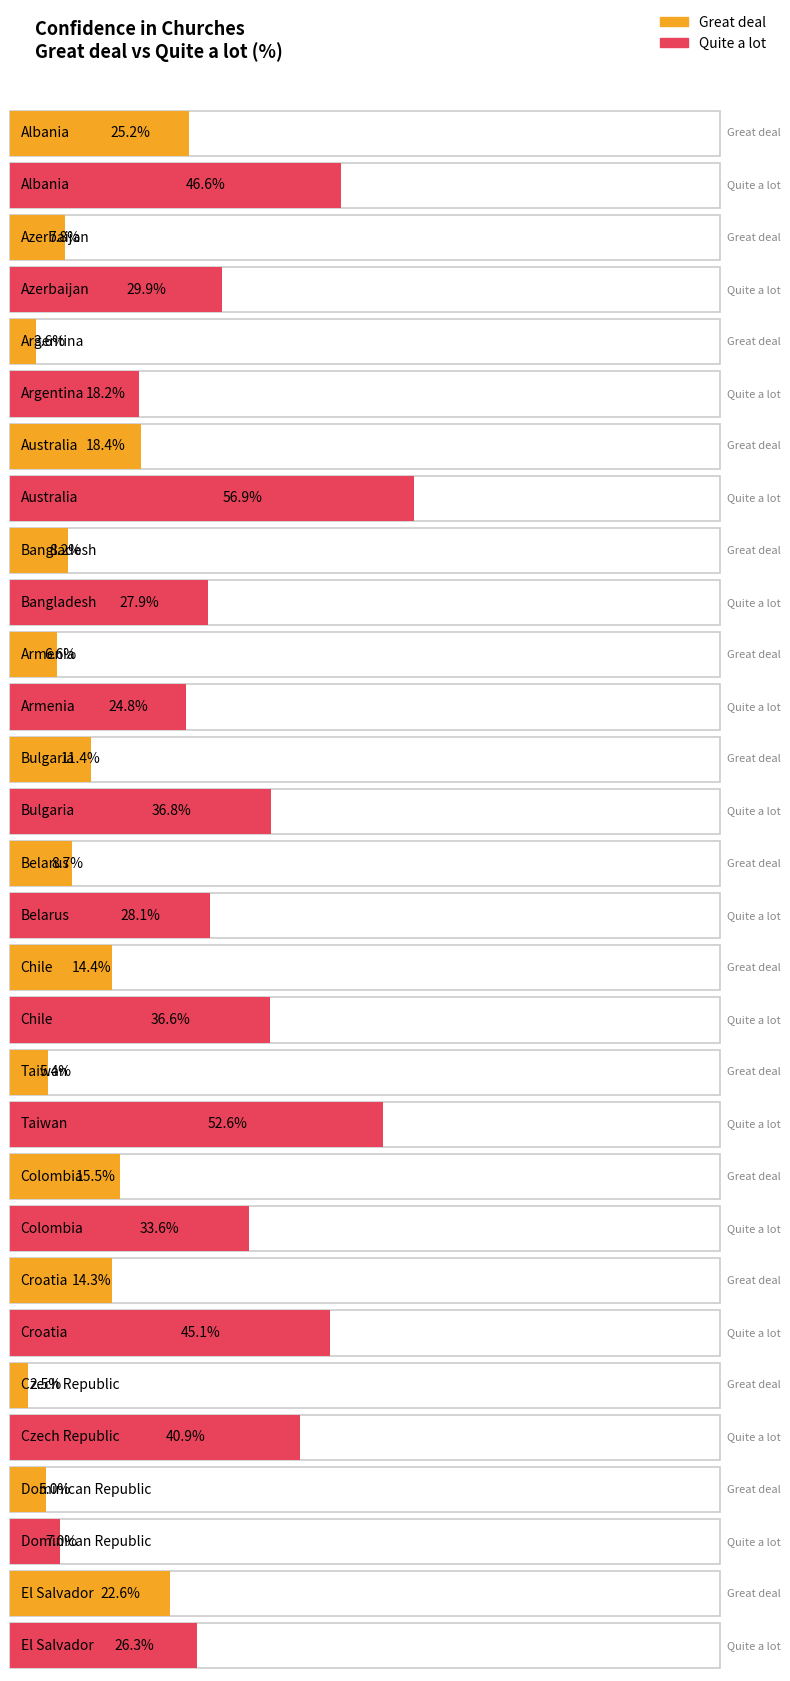

Reading right to left, list all the values displayed in this chart.

Great deal: El Salvador=22.6	Dominican Republic=5.0	Czech Republic=2.5	Croatia=14.3	Colombia=15.5	Taiwan=5.4	Chile=14.4	Belarus=8.7	Bulgaria=11.4	Armenia=6.6	Bangladesh=8.2	Australia=18.4	Argentina=3.6	Azerbaijan=7.8	Albania=25.2
Quite a lot: El Salvador=26.3	Dominican Republic=7.0	Czech Republic=40.9	Croatia=45.1	Colombia=33.6	Taiwan=52.6	Chile=36.6	Belarus=28.1	Bulgaria=36.8	Armenia=24.8	Bangladesh=27.9	Australia=56.9	Argentina=18.2	Azerbaijan=29.9	Albania=46.6